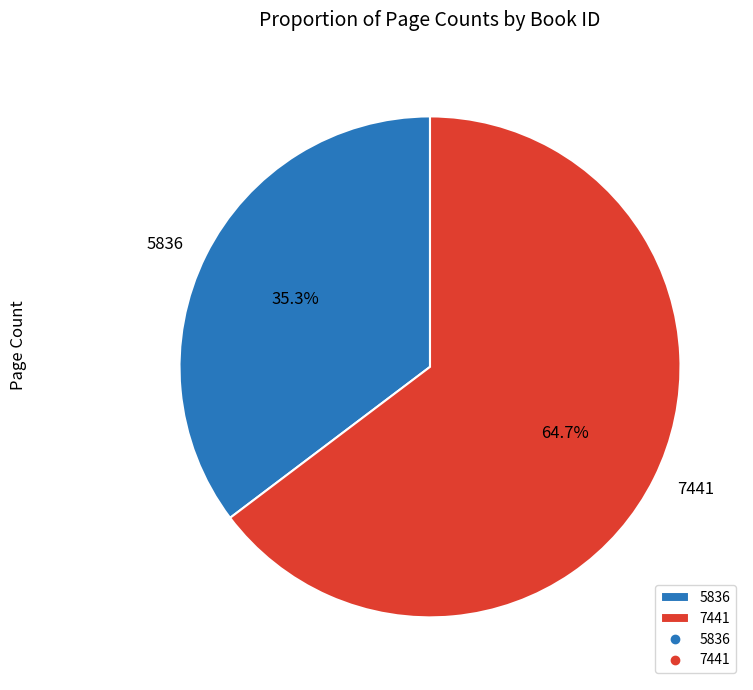

Which slice is the largest?

7441